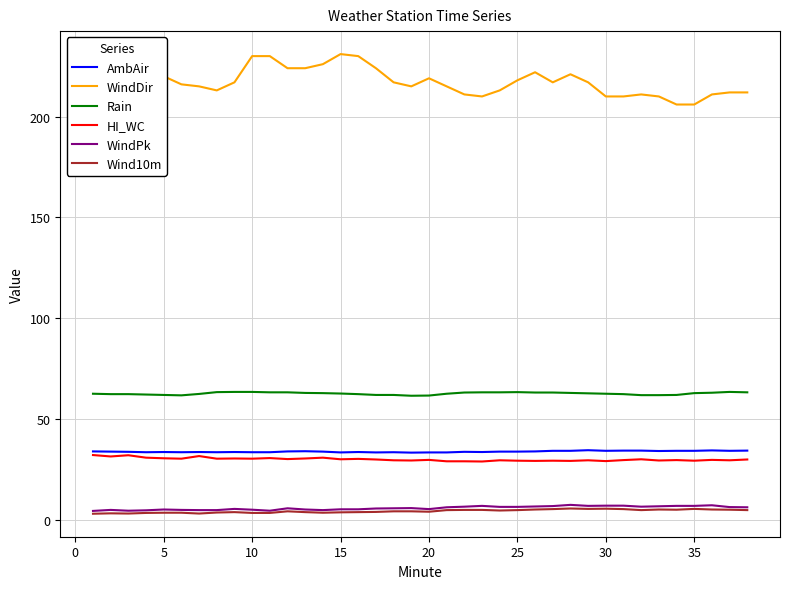

Which series has the largest range (max minus min)?

WindDir